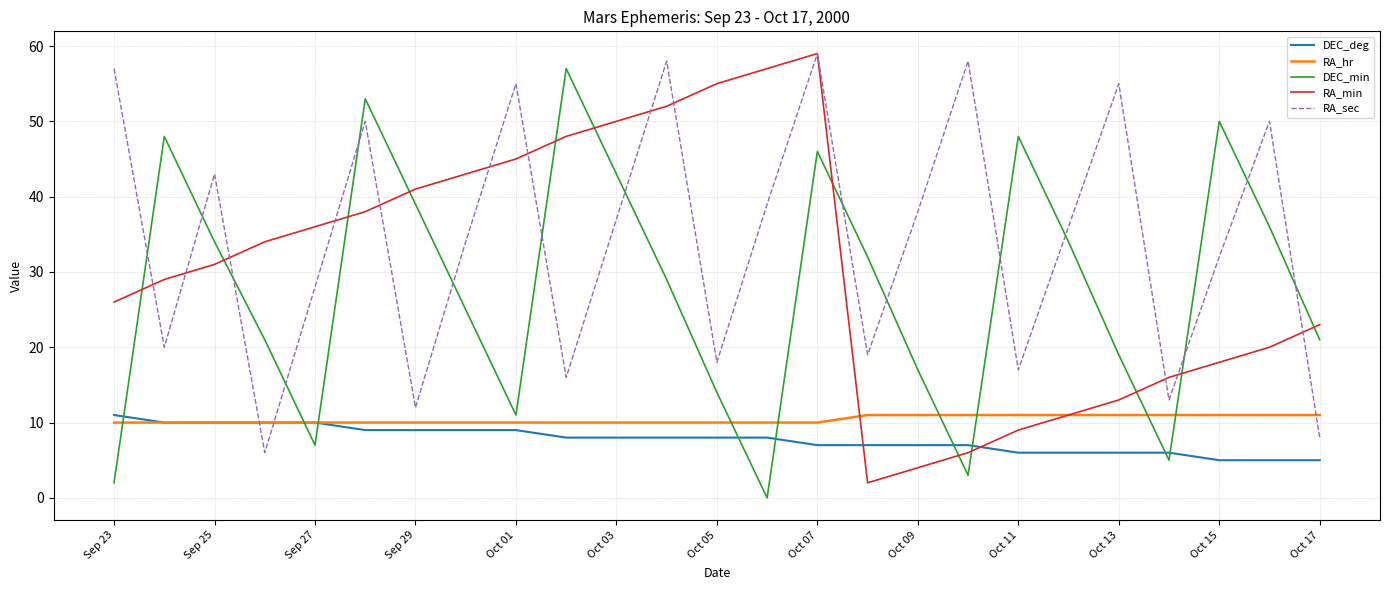

Which series has the largest total across all categories?

RA_sec